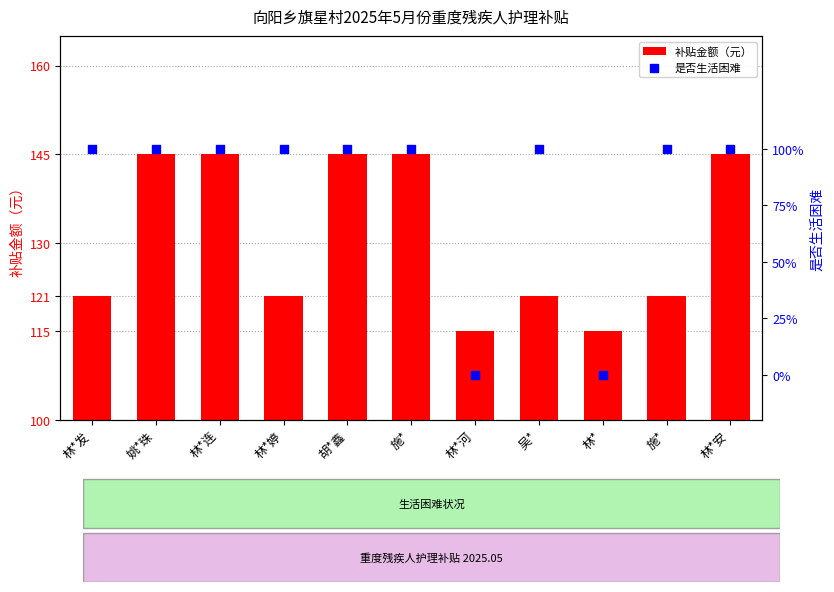

Which series has the largest total across all categories?

补贴金额（元）